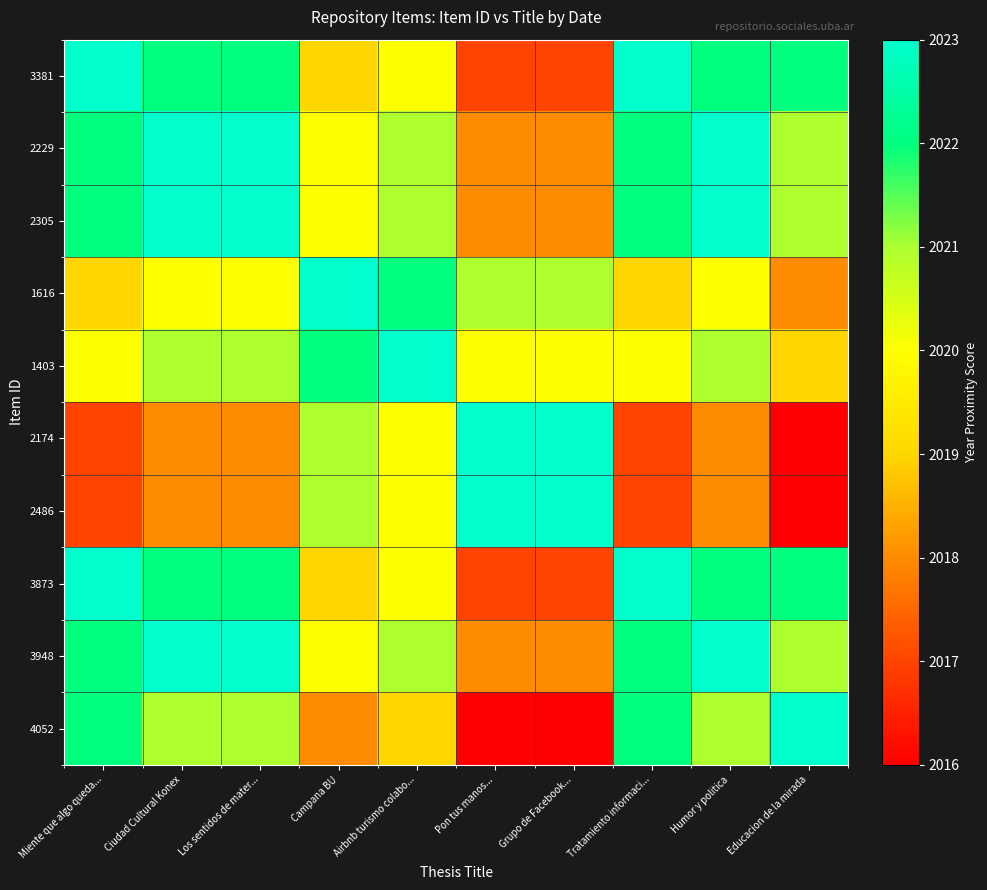

At how many categories does at least one series exceed 2021?

10